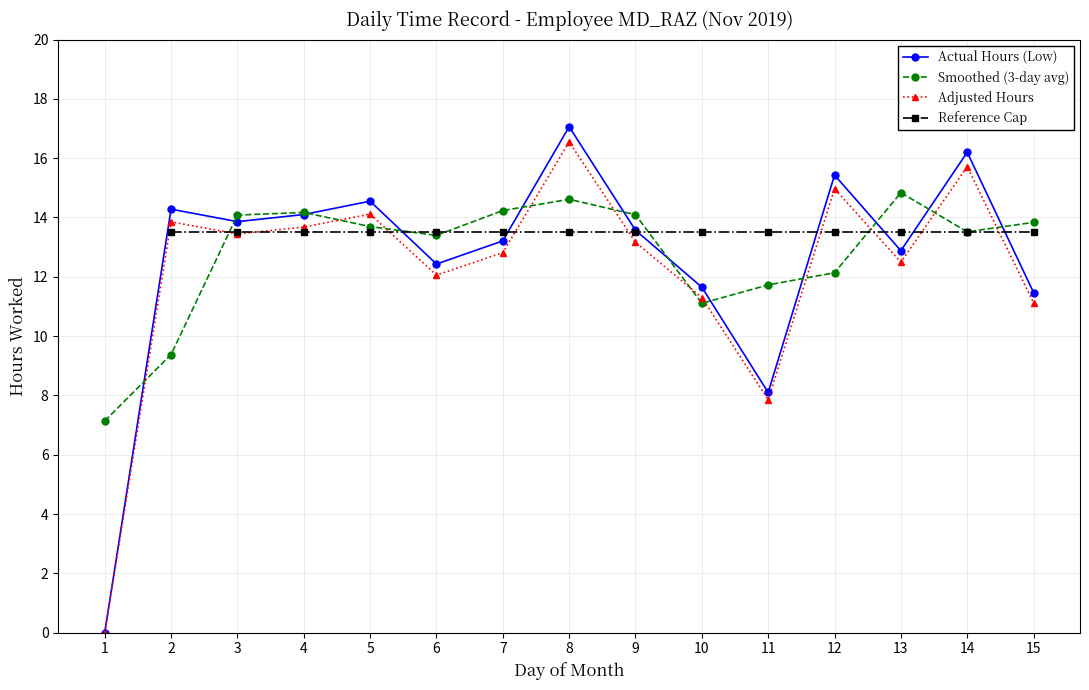

Where is the first local minimum for Adjusted Hours?

3